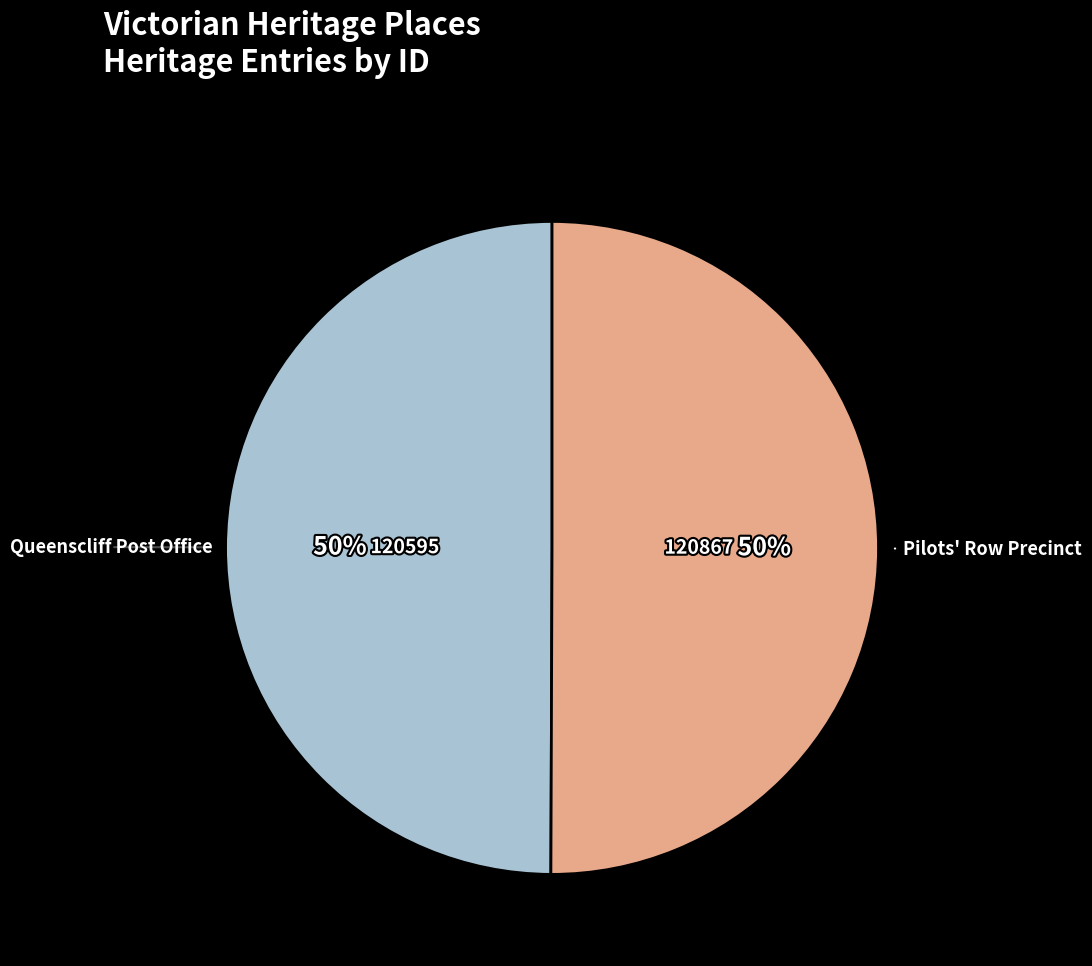

To the nearest percent, what is the average slice percentage?

50%